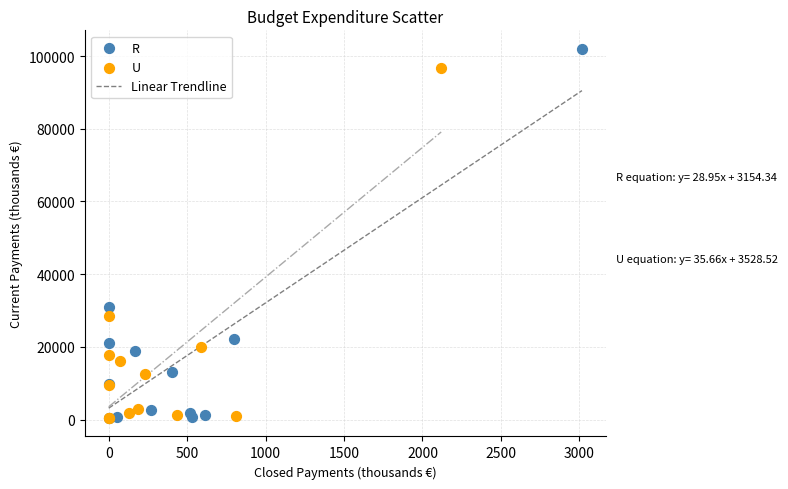

Which series has the largest Y range (max minus min)?

R